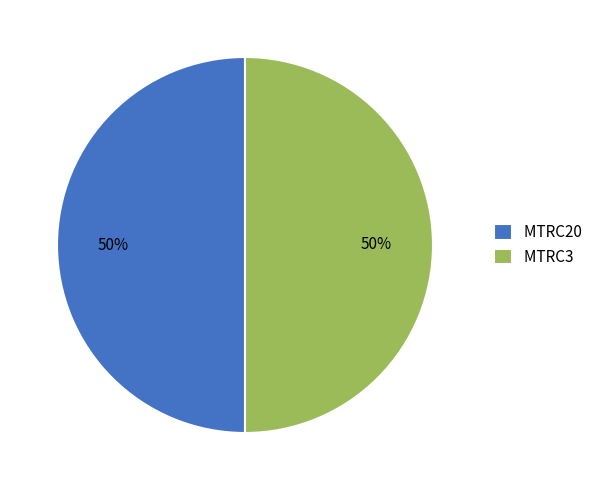

True or false: MTRC20 accounts for 50% of the total.

True